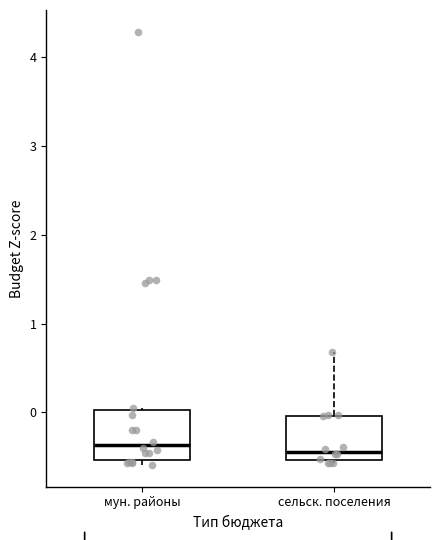

Reading left to right, read every box against the y-axis: the position of its median line, the range the box covers, and the ends of its whiskers. The values are not printed on the chart, so give them approximately, as read against the axis.

мун. районы: median -0.4, box -0.5 to 0.0, whiskers -0.6 to 0.1
сельск. поселения: median -0.4, box -0.5 to 0.0, whiskers -0.6 to 0.7